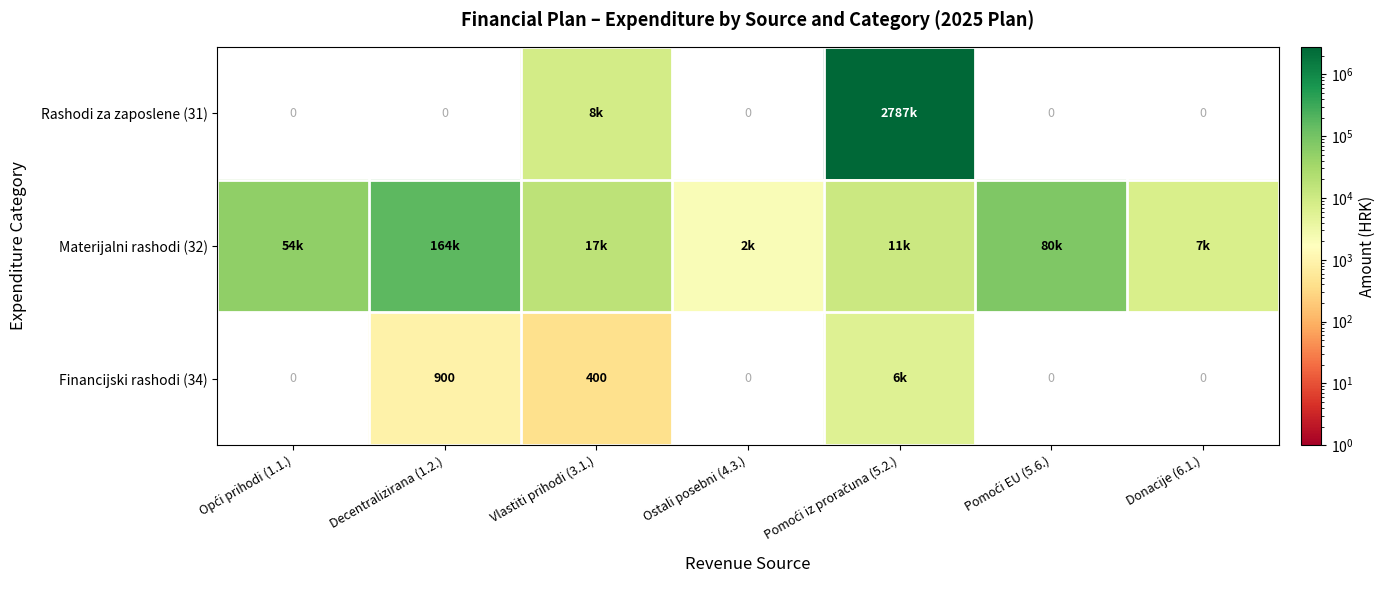

What is the sum of the Materijalni rashodi (32) values at Pomoći iz proračuna (5.2.) and Pomoći EU (5.6.)?

91100.0